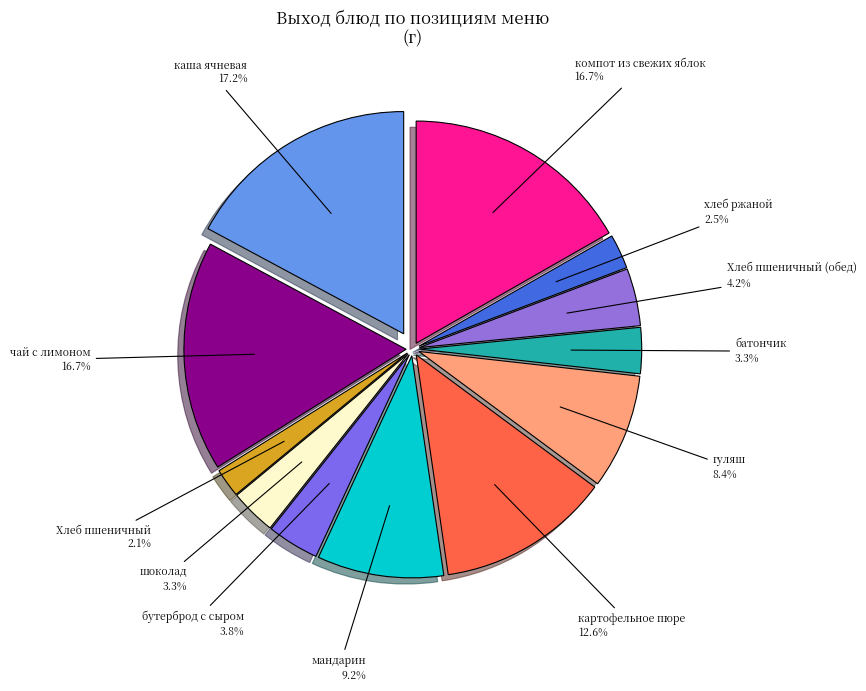

To the nearest percent, what is the difference between the хлеб ржаной and шоколад slice percentages?

1%